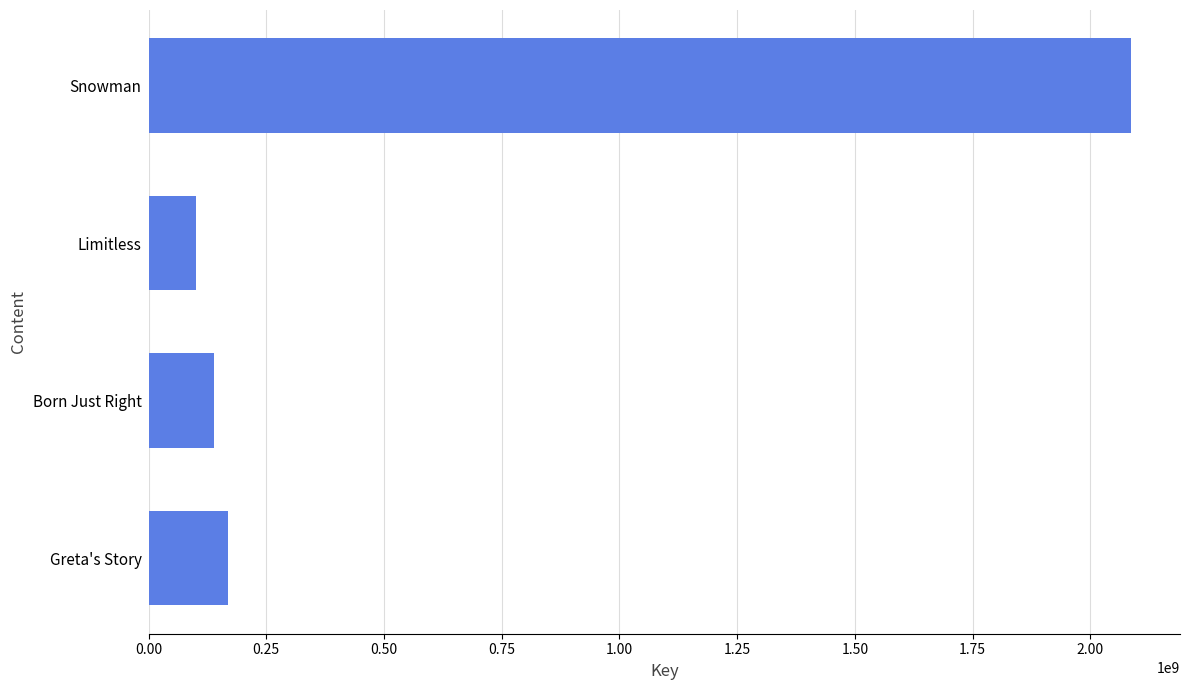

At which category does the chart reach its peak across all series?

Snowman